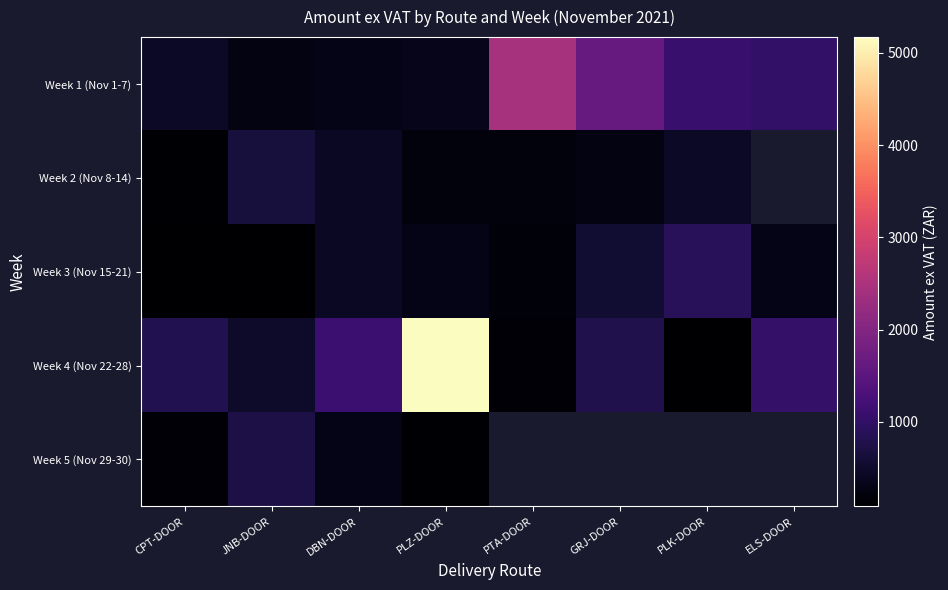

At which category is the sum across all series the highest?

PLZ-DOOR